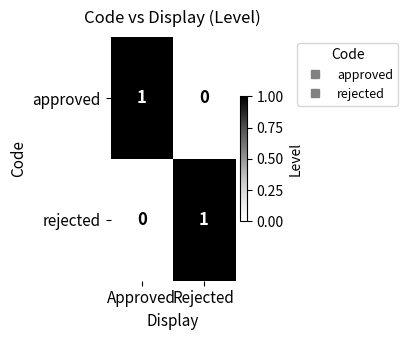

The value of rejected at Rejected is 0. True or false?

False